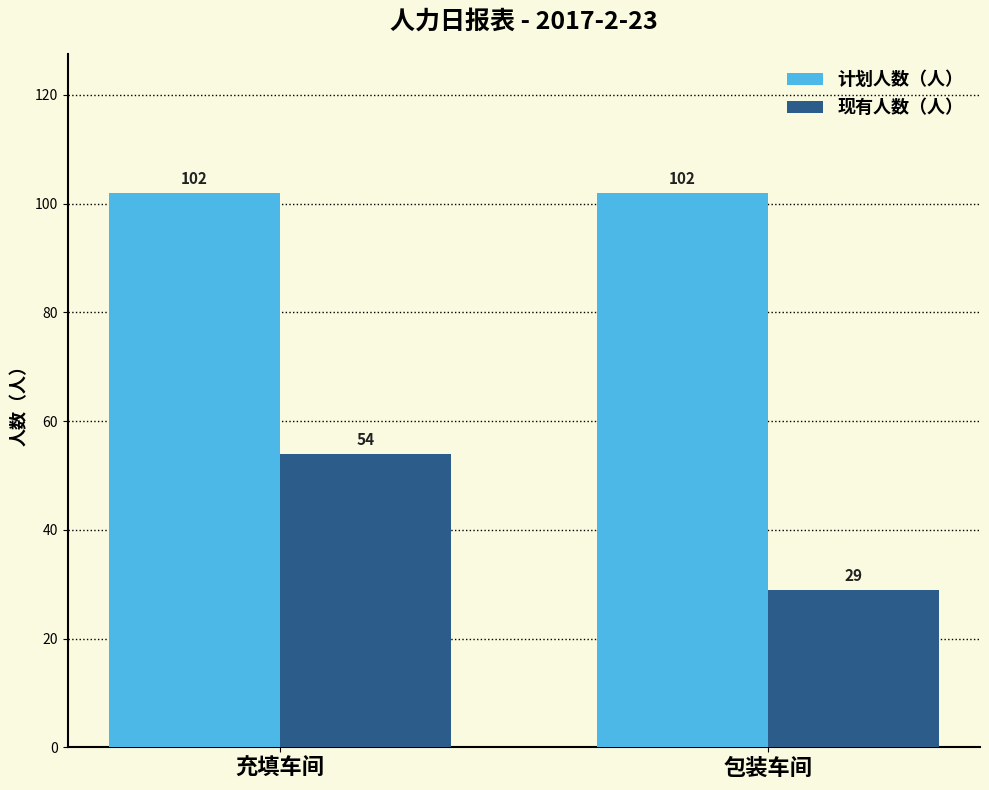

What is the maximum value shown in the chart?

102